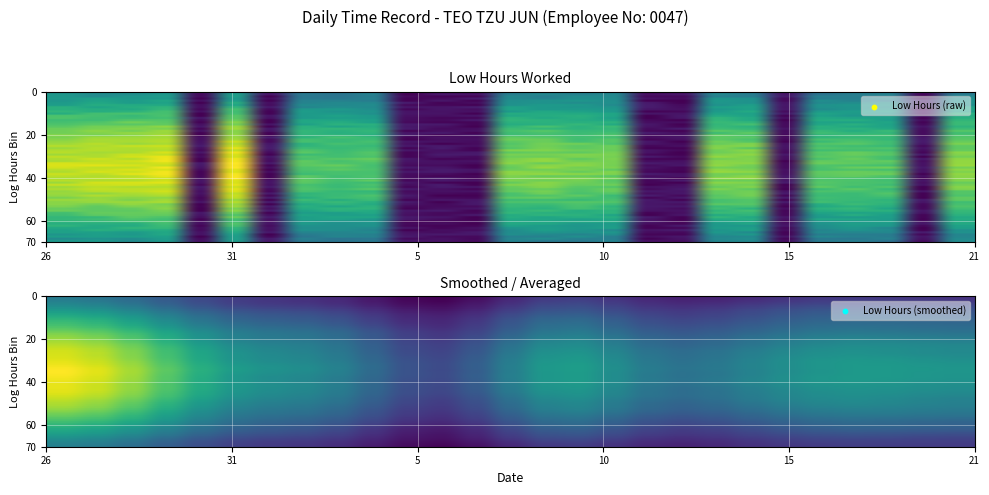

Between 11 and 20, which is larger?

11